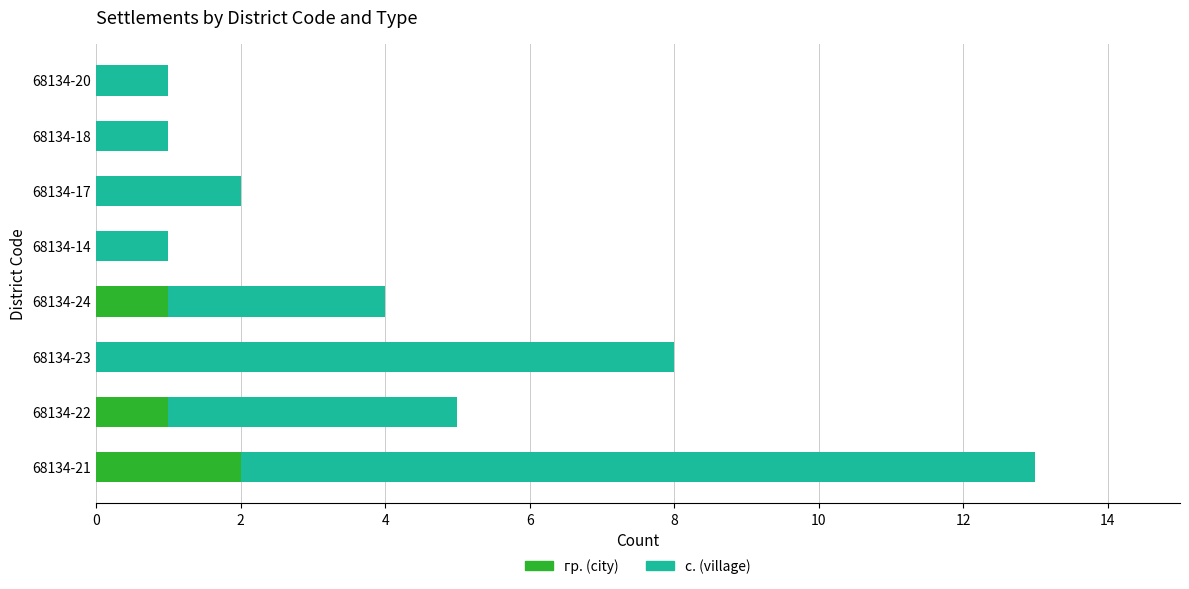

The value of гр. (city) at 68134-18 is -1. True or false?

False